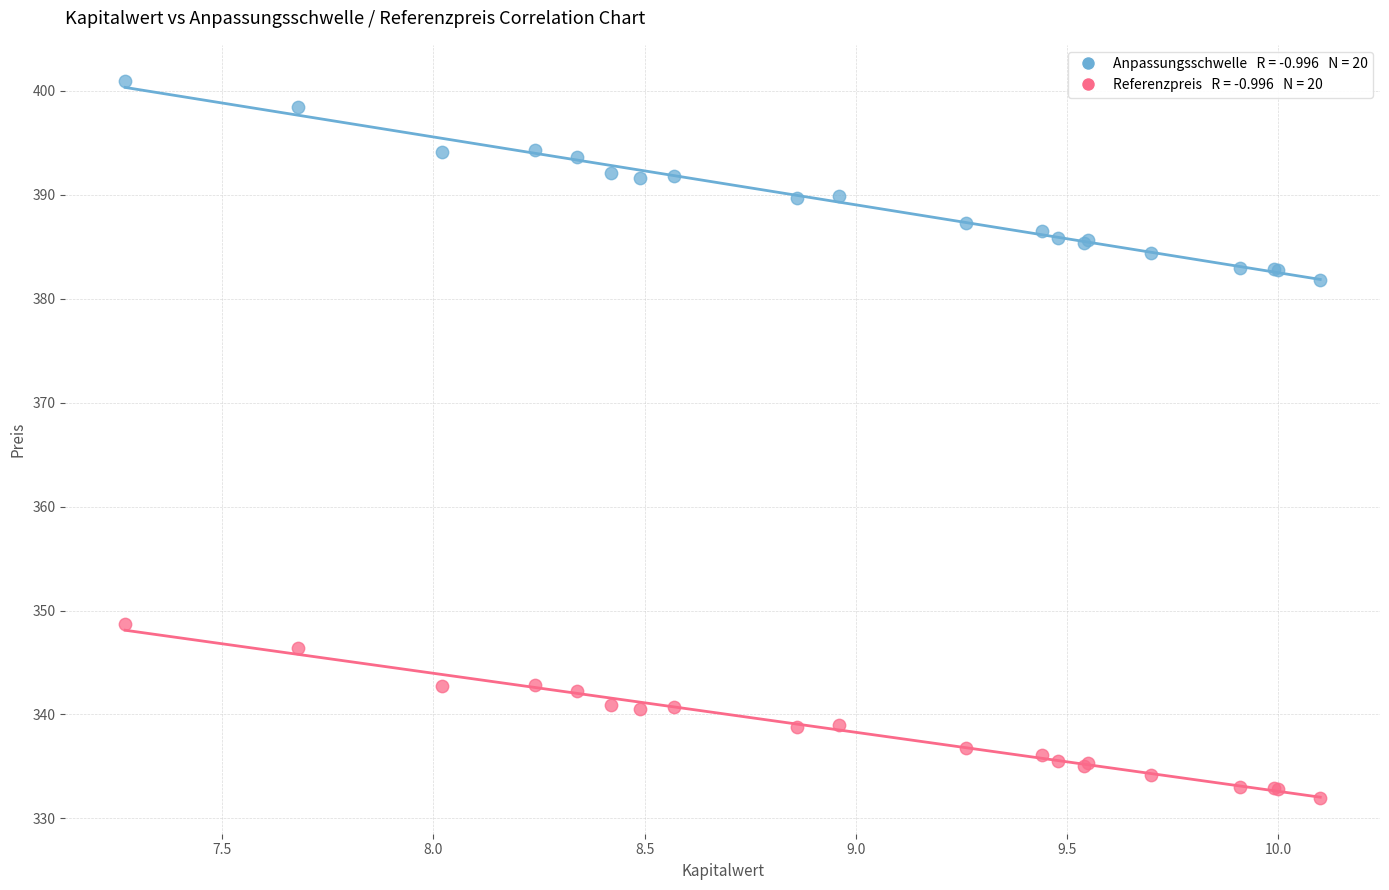

Across all series, what Y value is closest to 366?

381.8